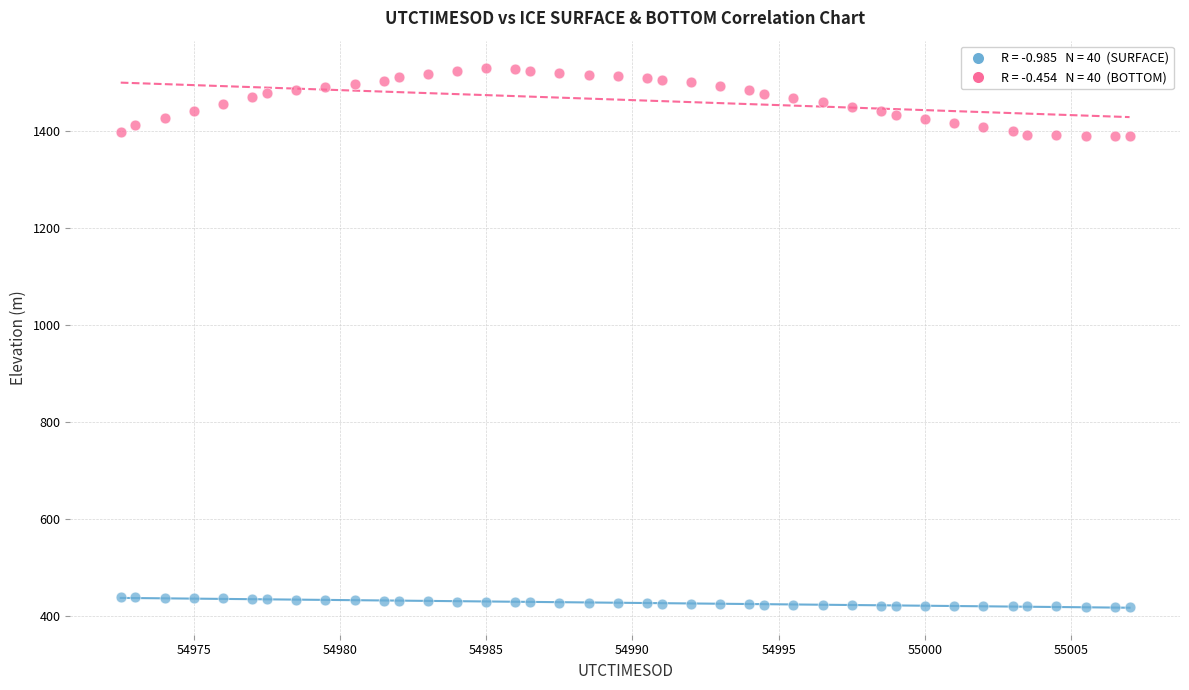

Across all data points, what is the range of X values (max minus min)?

34.5